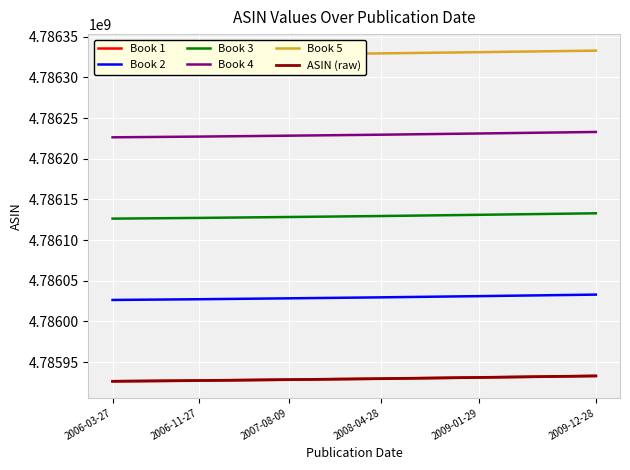

What is the maximum value shown in the chart?

4786332872